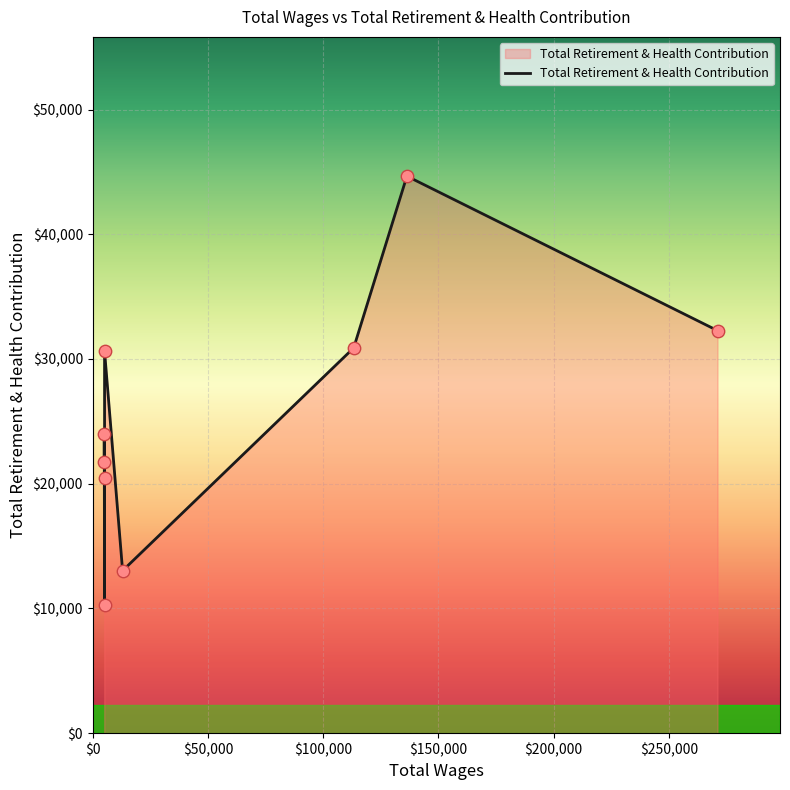

What is the change in value from 5166.0 to 5027.0?

+11478